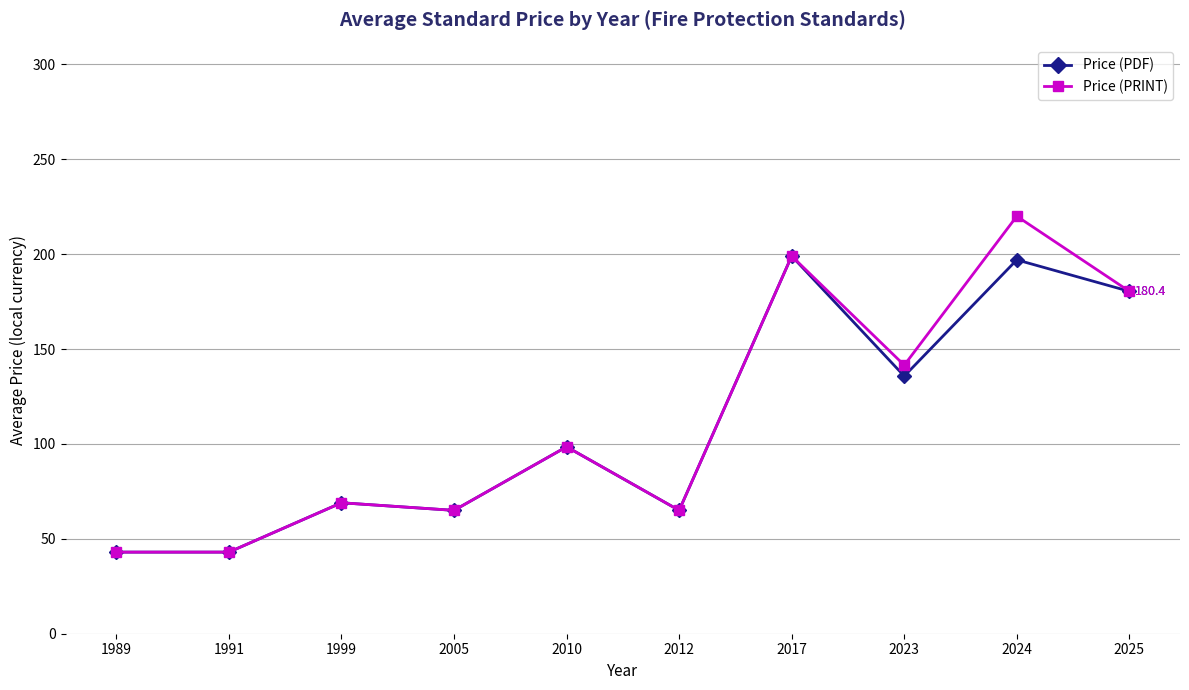

Rank the series by their average value, from lowest to highest.

Price (PDF), Price (PRINT)